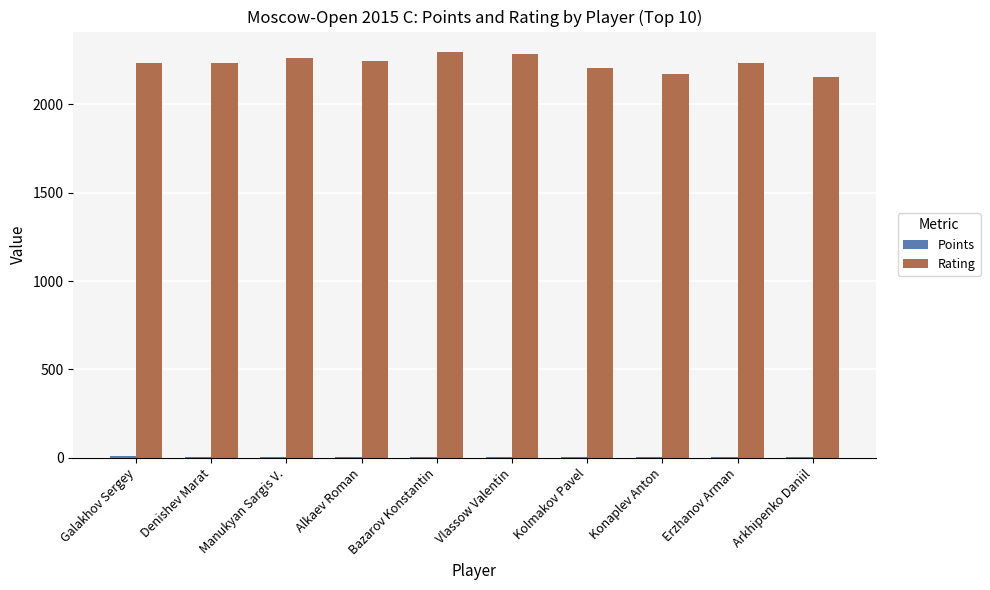

How many groups of bars are there?

10